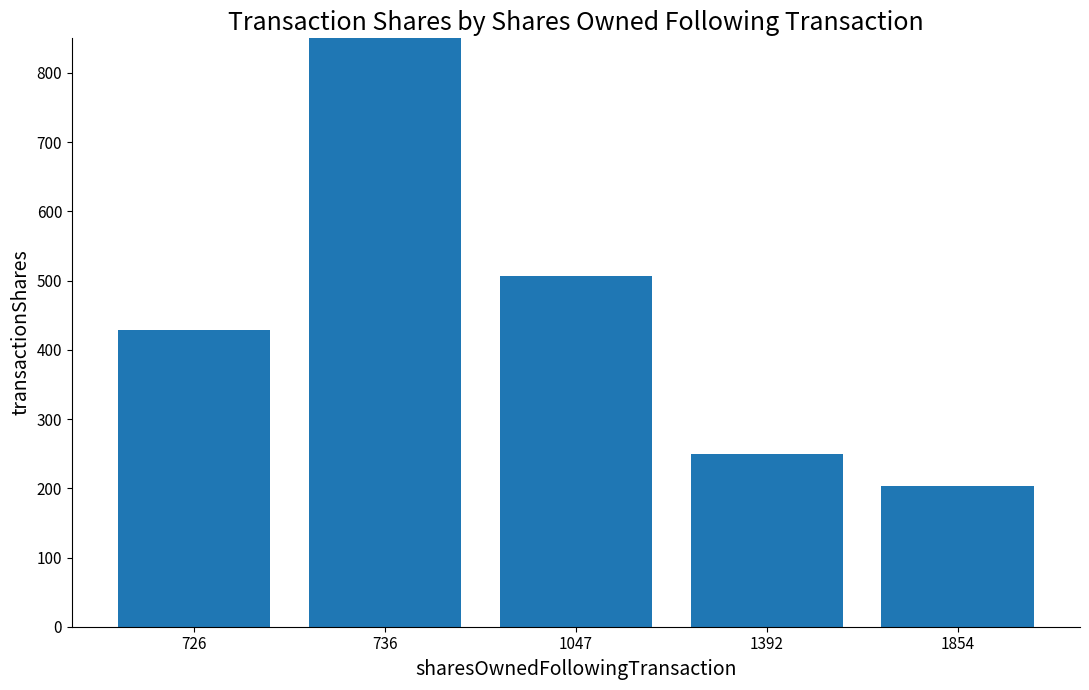

What is the difference between the maximum and minimum values?

1183